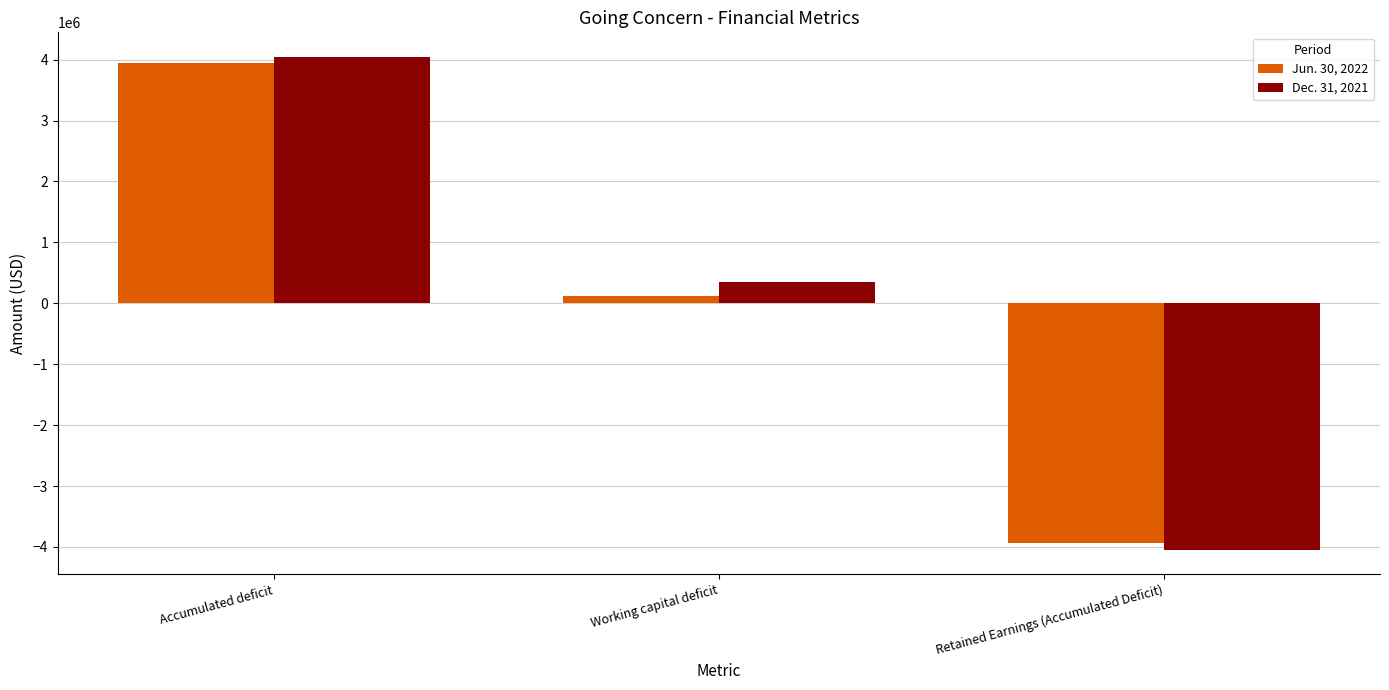

What is the approximate value of Dec. 31, 2021 at Working capital deficit, to the nearest 50?

346600